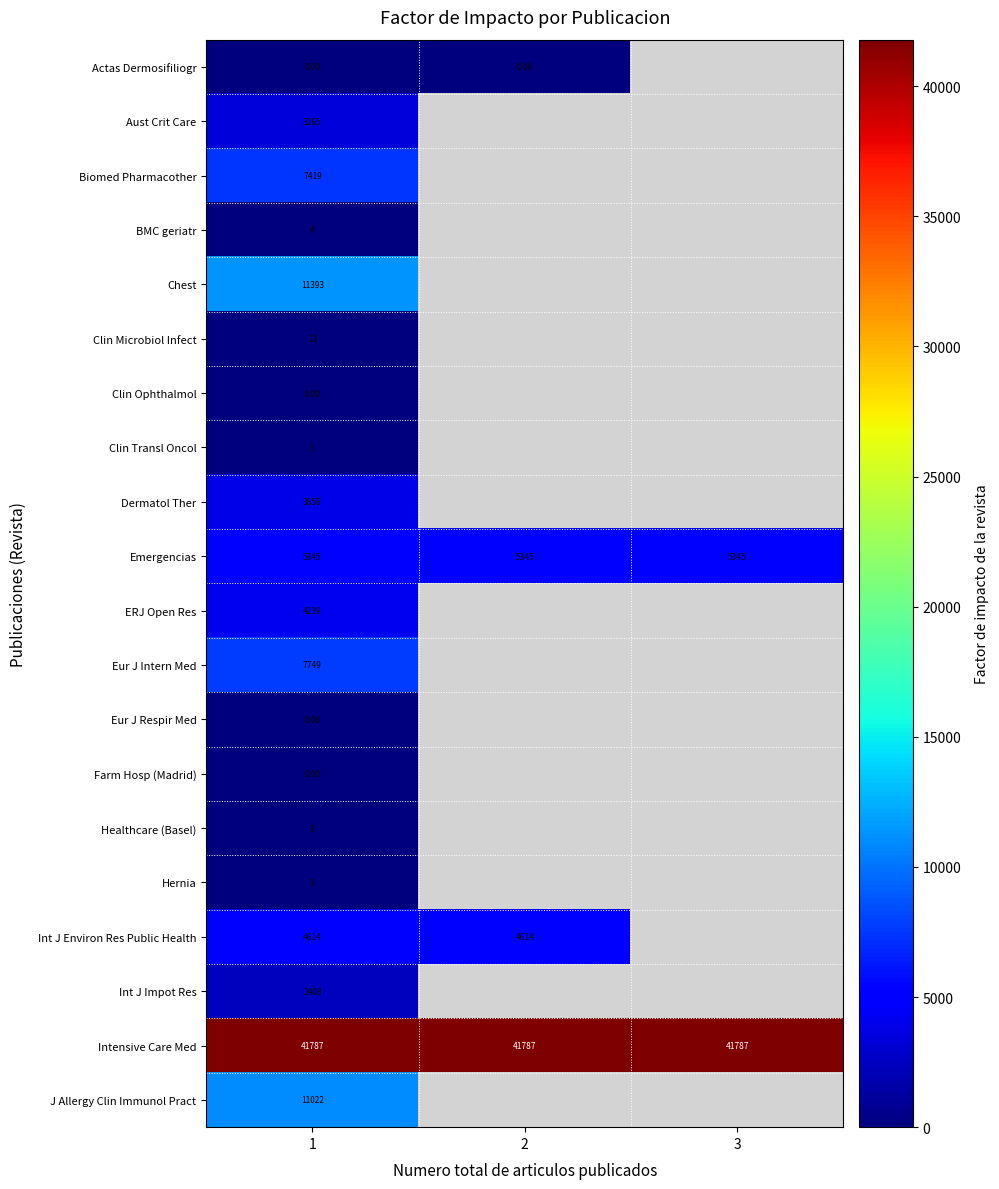

What is the average value of the Intensive Care Med series?

41787